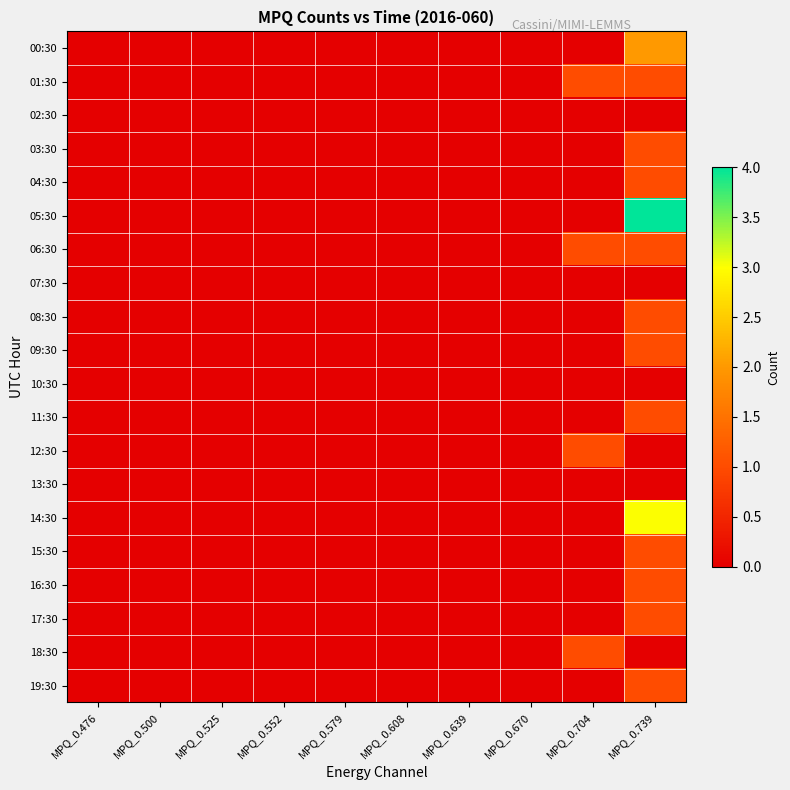

Reading right to left, list all the values displayed in this chart.

00:30: MPQ_0.739=2	MPQ_0.704=0	MPQ_0.670=0	MPQ_0.639=0	MPQ_0.608=0	MPQ_0.579=0	MPQ_0.552=0	MPQ_0.525=0	MPQ_0.500=0	MPQ_0.476=0
01:30: MPQ_0.739=1	MPQ_0.704=1	MPQ_0.670=0	MPQ_0.639=0	MPQ_0.608=0	MPQ_0.579=0	MPQ_0.552=0	MPQ_0.525=0	MPQ_0.500=0	MPQ_0.476=0
02:30: MPQ_0.739=0	MPQ_0.704=0	MPQ_0.670=0	MPQ_0.639=0	MPQ_0.608=0	MPQ_0.579=0	MPQ_0.552=0	MPQ_0.525=0	MPQ_0.500=0	MPQ_0.476=0
03:30: MPQ_0.739=1	MPQ_0.704=0	MPQ_0.670=0	MPQ_0.639=0	MPQ_0.608=0	MPQ_0.579=0	MPQ_0.552=0	MPQ_0.525=0	MPQ_0.500=0	MPQ_0.476=0
04:30: MPQ_0.739=1	MPQ_0.704=0	MPQ_0.670=0	MPQ_0.639=0	MPQ_0.608=0	MPQ_0.579=0	MPQ_0.552=0	MPQ_0.525=0	MPQ_0.500=0	MPQ_0.476=0
05:30: MPQ_0.739=4	MPQ_0.704=0	MPQ_0.670=0	MPQ_0.639=0	MPQ_0.608=0	MPQ_0.579=0	MPQ_0.552=0	MPQ_0.525=0	MPQ_0.500=0	MPQ_0.476=0
06:30: MPQ_0.739=1	MPQ_0.704=1	MPQ_0.670=0	MPQ_0.639=0	MPQ_0.608=0	MPQ_0.579=0	MPQ_0.552=0	MPQ_0.525=0	MPQ_0.500=0	MPQ_0.476=0
07:30: MPQ_0.739=0	MPQ_0.704=0	MPQ_0.670=0	MPQ_0.639=0	MPQ_0.608=0	MPQ_0.579=0	MPQ_0.552=0	MPQ_0.525=0	MPQ_0.500=0	MPQ_0.476=0
08:30: MPQ_0.739=1	MPQ_0.704=0	MPQ_0.670=0	MPQ_0.639=0	MPQ_0.608=0	MPQ_0.579=0	MPQ_0.552=0	MPQ_0.525=0	MPQ_0.500=0	MPQ_0.476=0
09:30: MPQ_0.739=1	MPQ_0.704=0	MPQ_0.670=0	MPQ_0.639=0	MPQ_0.608=0	MPQ_0.579=0	MPQ_0.552=0	MPQ_0.525=0	MPQ_0.500=0	MPQ_0.476=0
10:30: MPQ_0.739=0	MPQ_0.704=0	MPQ_0.670=0	MPQ_0.639=0	MPQ_0.608=0	MPQ_0.579=0	MPQ_0.552=0	MPQ_0.525=0	MPQ_0.500=0	MPQ_0.476=0
11:30: MPQ_0.739=1	MPQ_0.704=0	MPQ_0.670=0	MPQ_0.639=0	MPQ_0.608=0	MPQ_0.579=0	MPQ_0.552=0	MPQ_0.525=0	MPQ_0.500=0	MPQ_0.476=0
12:30: MPQ_0.739=0	MPQ_0.704=1	MPQ_0.670=0	MPQ_0.639=0	MPQ_0.608=0	MPQ_0.579=0	MPQ_0.552=0	MPQ_0.525=0	MPQ_0.500=0	MPQ_0.476=0
13:30: MPQ_0.739=0	MPQ_0.704=0	MPQ_0.670=0	MPQ_0.639=0	MPQ_0.608=0	MPQ_0.579=0	MPQ_0.552=0	MPQ_0.525=0	MPQ_0.500=0	MPQ_0.476=0
14:30: MPQ_0.739=3	MPQ_0.704=0	MPQ_0.670=0	MPQ_0.639=0	MPQ_0.608=0	MPQ_0.579=0	MPQ_0.552=0	MPQ_0.525=0	MPQ_0.500=0	MPQ_0.476=0
15:30: MPQ_0.739=1	MPQ_0.704=0	MPQ_0.670=0	MPQ_0.639=0	MPQ_0.608=0	MPQ_0.579=0	MPQ_0.552=0	MPQ_0.525=0	MPQ_0.500=0	MPQ_0.476=0
16:30: MPQ_0.739=1	MPQ_0.704=0	MPQ_0.670=0	MPQ_0.639=0	MPQ_0.608=0	MPQ_0.579=0	MPQ_0.552=0	MPQ_0.525=0	MPQ_0.500=0	MPQ_0.476=0
17:30: MPQ_0.739=1	MPQ_0.704=0	MPQ_0.670=0	MPQ_0.639=0	MPQ_0.608=0	MPQ_0.579=0	MPQ_0.552=0	MPQ_0.525=0	MPQ_0.500=0	MPQ_0.476=0
18:30: MPQ_0.739=0	MPQ_0.704=1	MPQ_0.670=0	MPQ_0.639=0	MPQ_0.608=0	MPQ_0.579=0	MPQ_0.552=0	MPQ_0.525=0	MPQ_0.500=0	MPQ_0.476=0
19:30: MPQ_0.739=1	MPQ_0.704=0	MPQ_0.670=0	MPQ_0.639=0	MPQ_0.608=0	MPQ_0.579=0	MPQ_0.552=0	MPQ_0.525=0	MPQ_0.500=0	MPQ_0.476=0